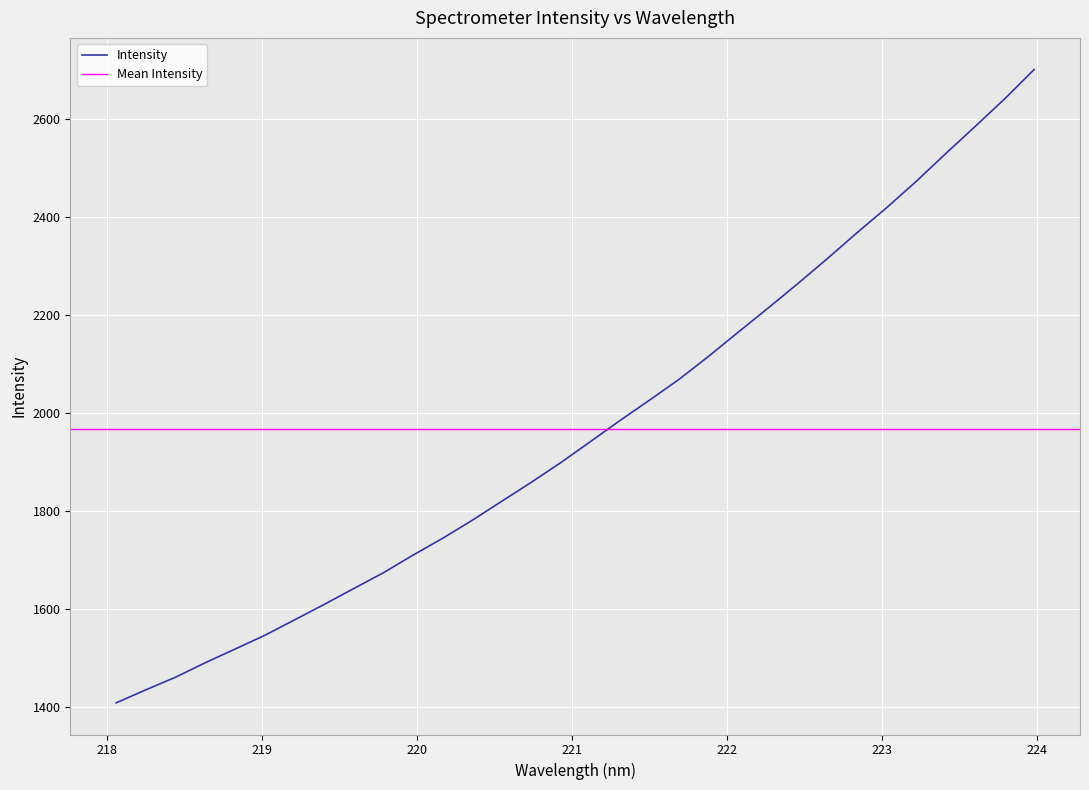

What is the change in value from 220.3533 to 223.5987?

+804.1